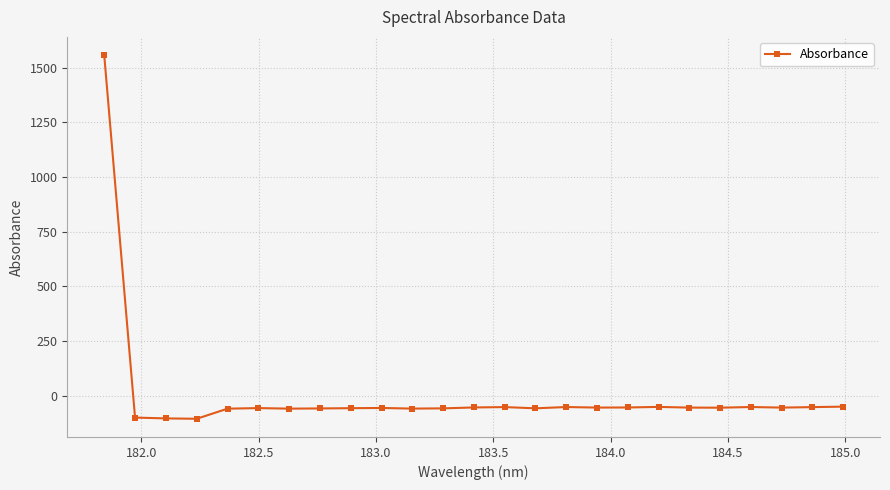

What is the average value?

4.0